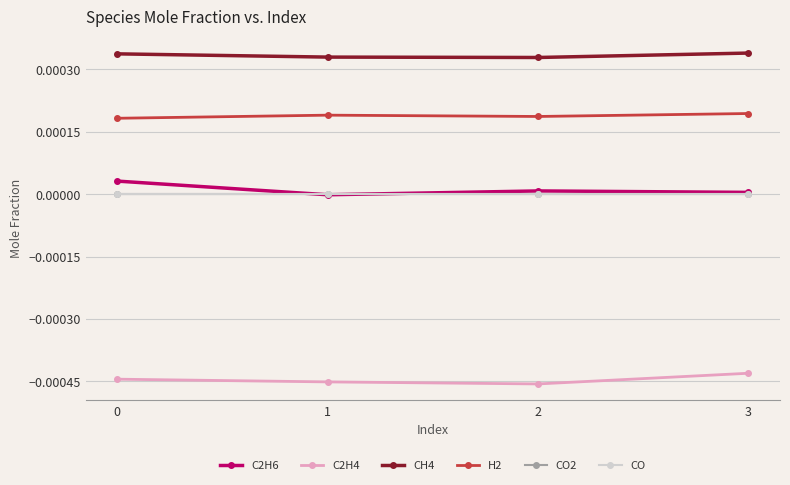

Which category has the lowest value in the C2H6 series?

1